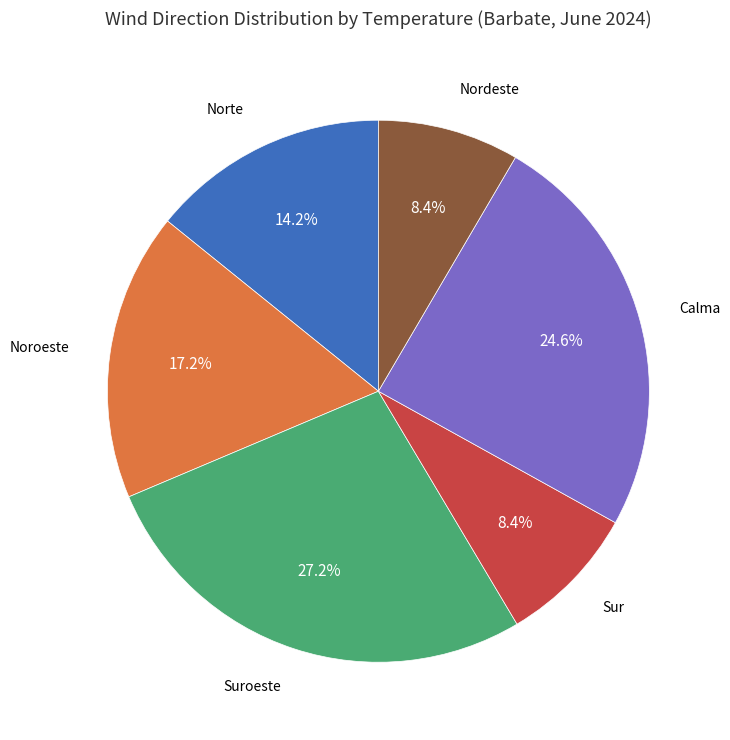

What percentage is the Calma slice, to the nearest percent?

25%